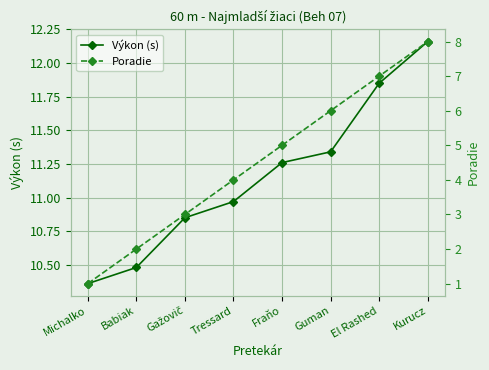

Is it true that Výkon (s) equals 18.5 at Babiak?

False